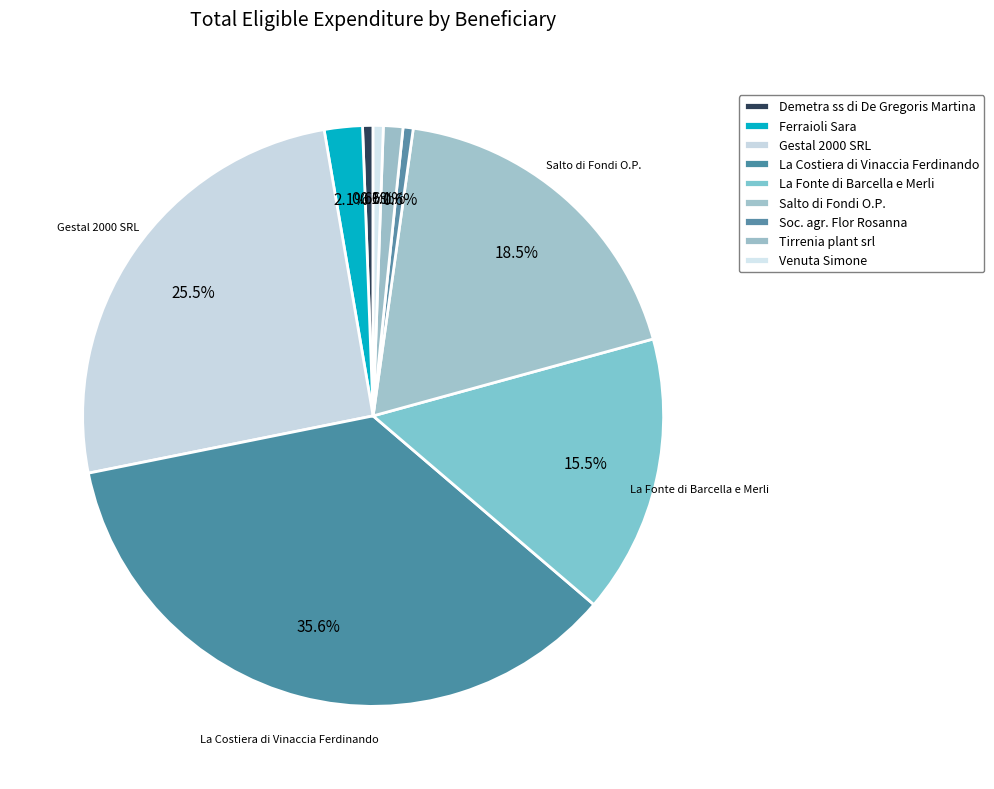

Rank the categories by value from highest to lowest.

La Costiera di Vinaccia Ferdinando, Gestal 2000 SRL, Salto di Fondi O.P., La Fonte di Barcella e Merli, Ferraioli Sara, Tirrenia plant srl, Demetra ss di De Gregoris Martina, Soc. agr. Flor Rosanna, Venuta Simone